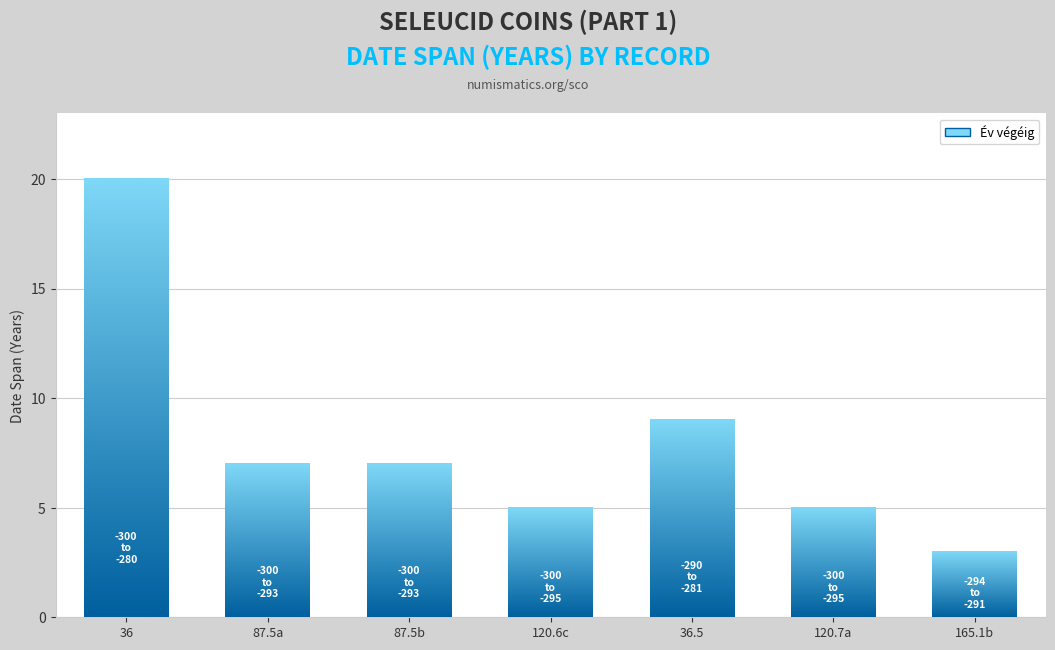

Approximately how many times larger is the value at 165.1b compared to 120.6c?

0.6